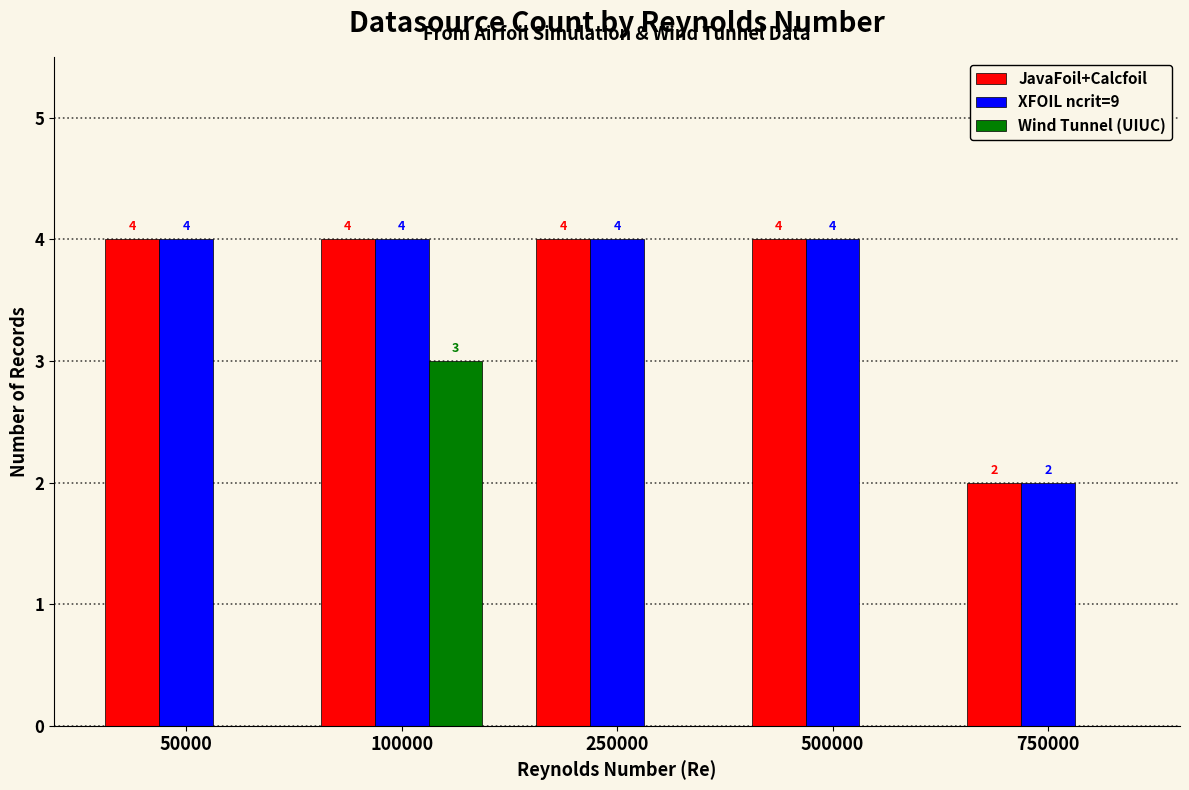

Between 100000 and 250000, which series saw the biggest shift?

Wind Tunnel (UIUC)